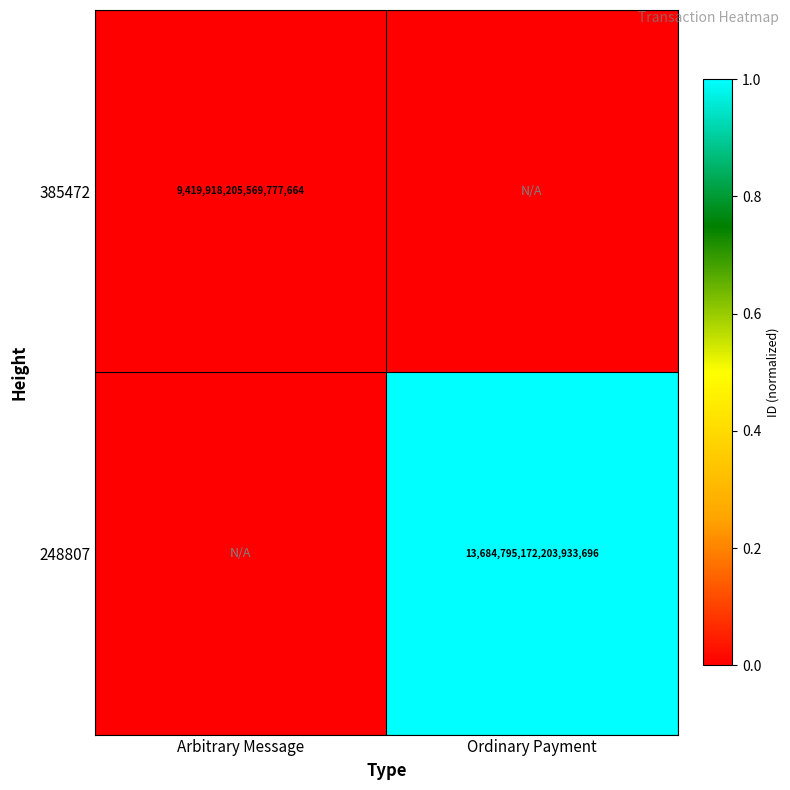

Is it true that 248807 equals 24528859547315449856 at Ordinary Payment?

False